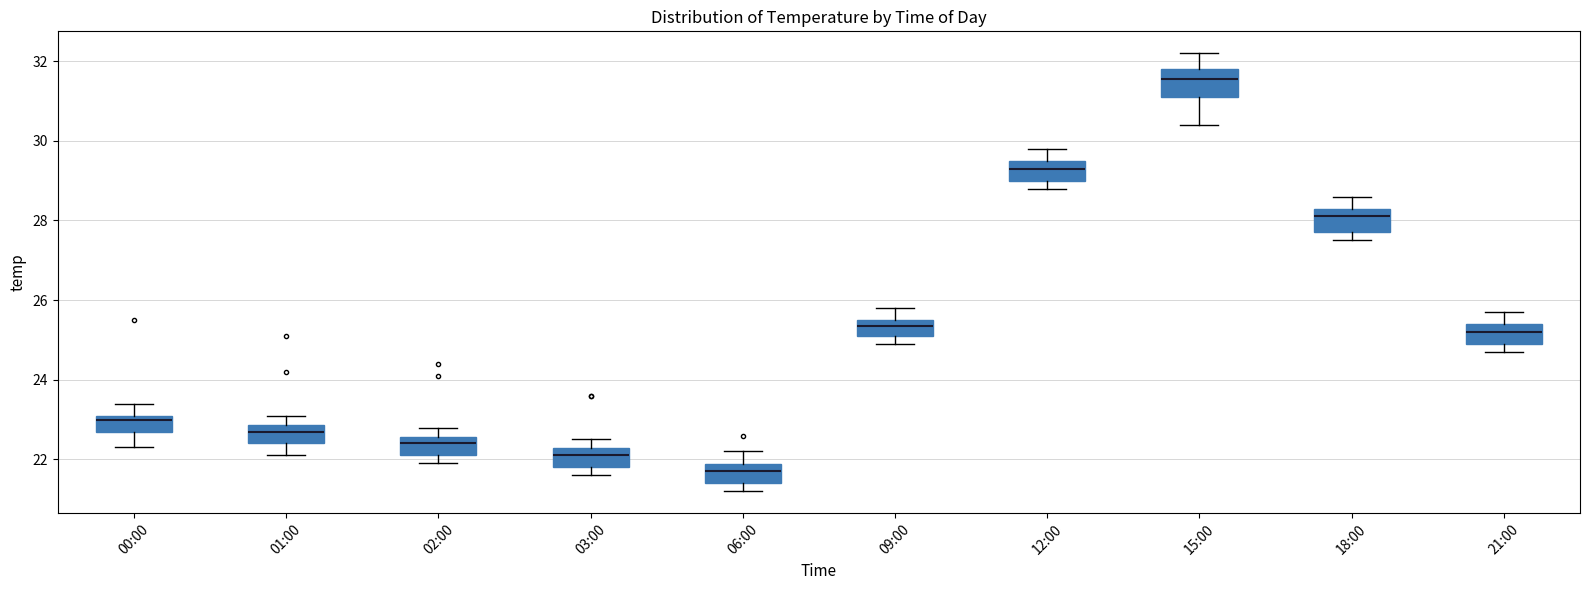

Reading left to right, transcribe this box plot: for each box, give where its median line is, the range the box spans, and where its two whiskers end, as read against the y-axis. The values are not printed on the chart, so give them approximately, as read against the axis.

00:00: median 23.0, box 22.8 to 23.2, whiskers 22.4 to 23.4
01:00: median 22.8 (inside the box), box 22.4 to 22.8, whiskers 22.2 to 23.2
02:00: median 22.4, box 22.2 to 22.6, whiskers 22.0 to 22.8
03:00: median 22.2 (inside the box), box 21.8 to 22.2, whiskers 21.6 to 22.6
06:00: median 21.8 (inside the box), box 21.4 to 21.8, whiskers 21.2 to 22.2
09:00: median 25.4, box 25.2 to 25.6, whiskers 25.0 to 25.8
12:00: median 29.4, box 29.0 to 29.6, whiskers 28.8 to 29.8
15:00: median 31.6, box 31.2 to 31.8, whiskers 30.4 to 32.2
18:00: median 28.2, box 27.8 to 28.4, whiskers 27.6 to 28.6
21:00: median 25.2, box 25.0 to 25.4, whiskers 24.8 to 25.8